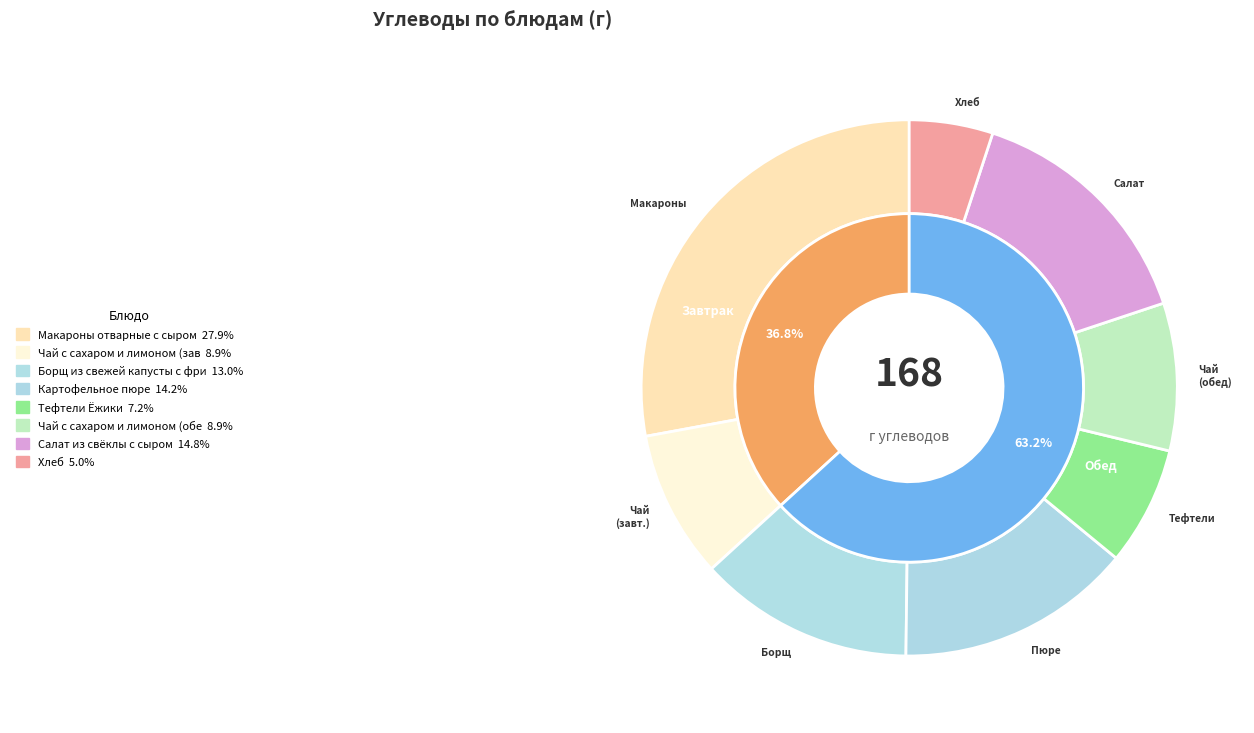

What is the smallest slice in the pie chart?

Хлеб